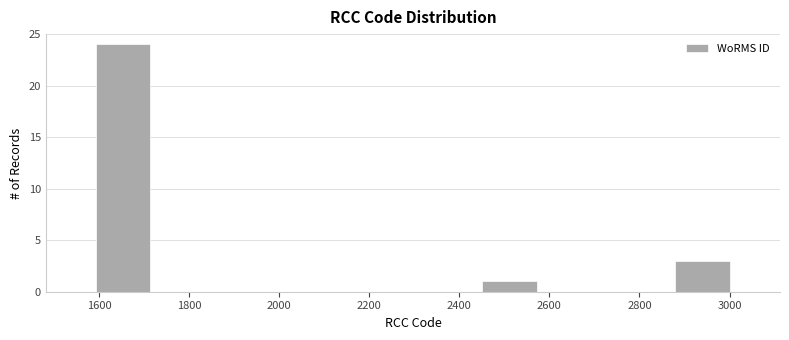

Reading left to right, transcribe this chart: for each bar, give the range it covers on the x-axis and its height. Neither the bar edges nor the heights are printed on the chart, so give them approximately, as read against the axes.

1580 to 1720: 24
1720 to 1860: 0
1860 to 2020: 0
2020 to 2160: 0
2160 to 2300: 0
2300 to 2440: 0
2440 to 2580: 1
2580 to 2720: 0
2720 to 2860: 0
2860 to 3020: 3